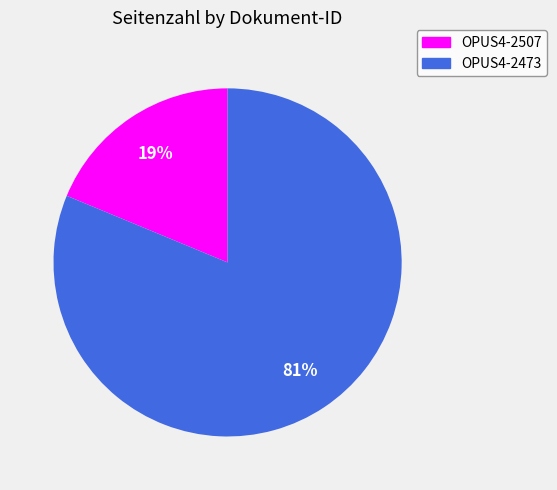

Does any single category account for the majority?

Yes